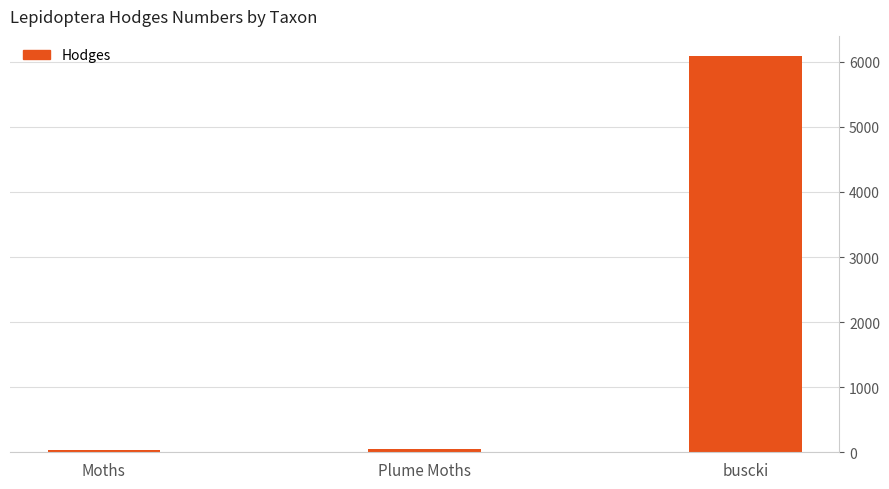

Approximately how many times larger is the value at Plume Moths compared to Moths?

1.6